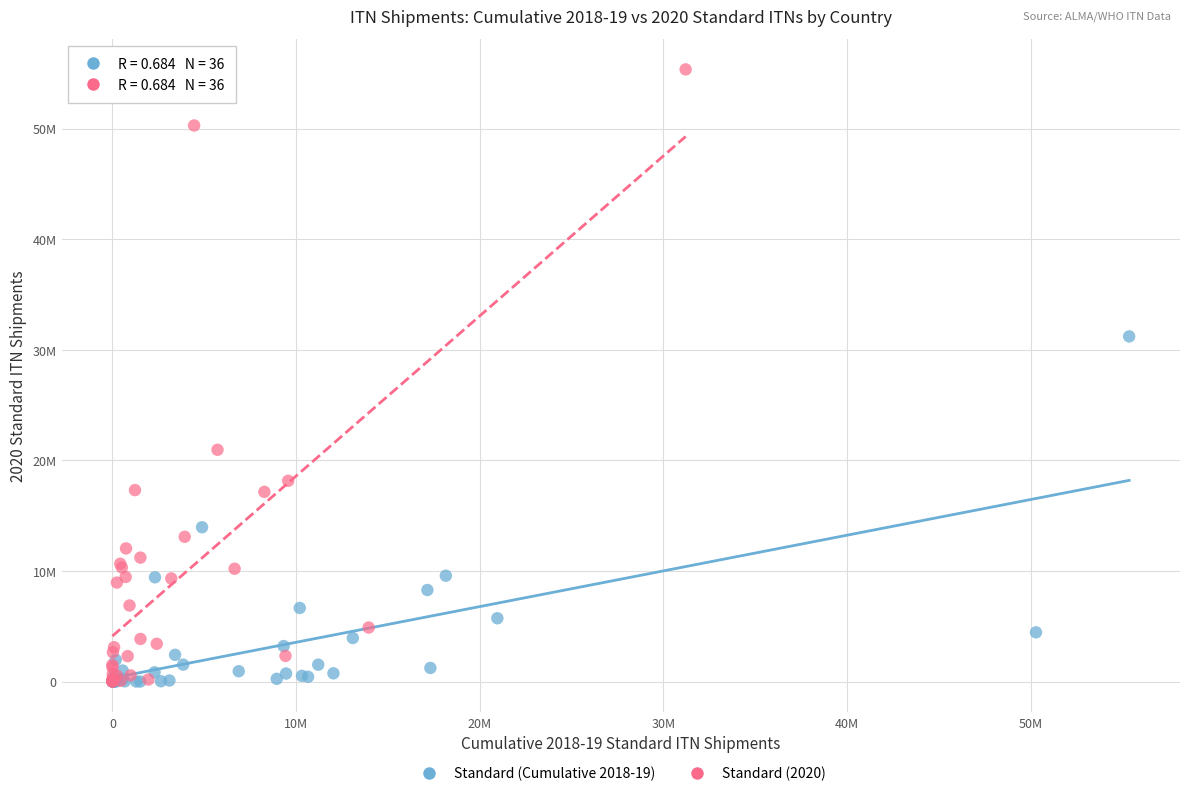

What are all the series names shown in the legend?

Standard (Cumulative 2018-19), Standard (2020)